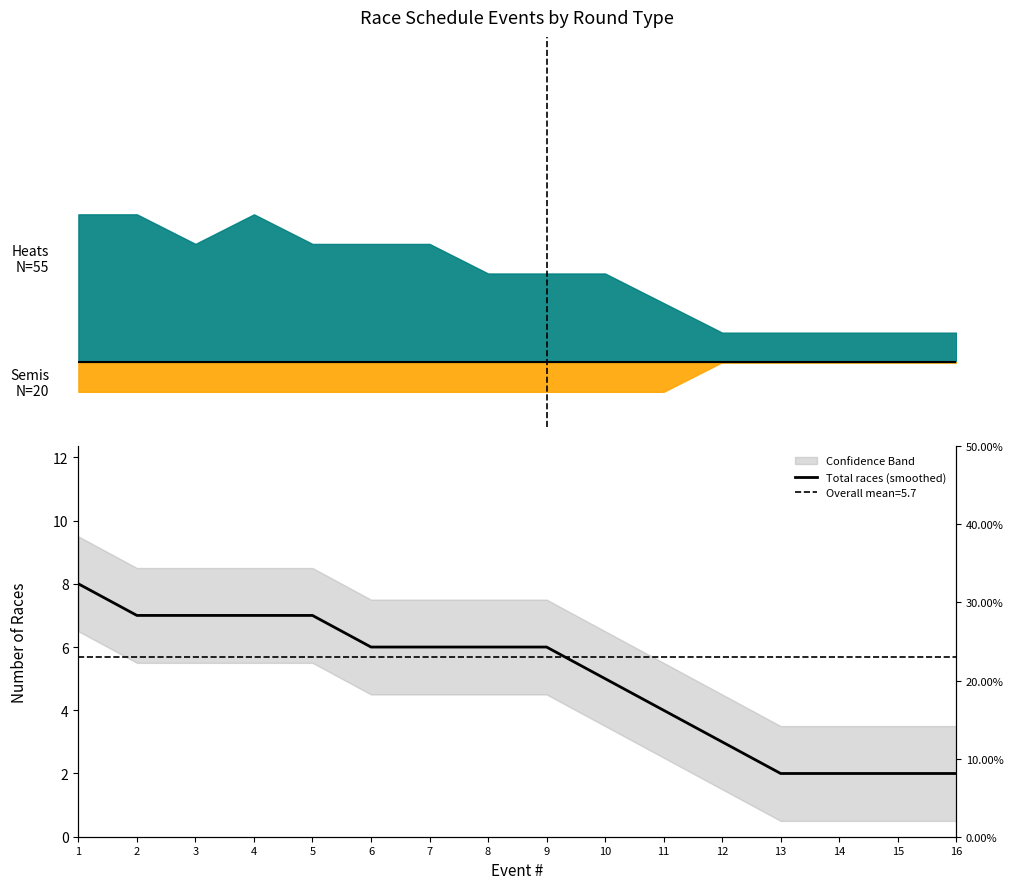

The value at 3 is 7. True or false?

True